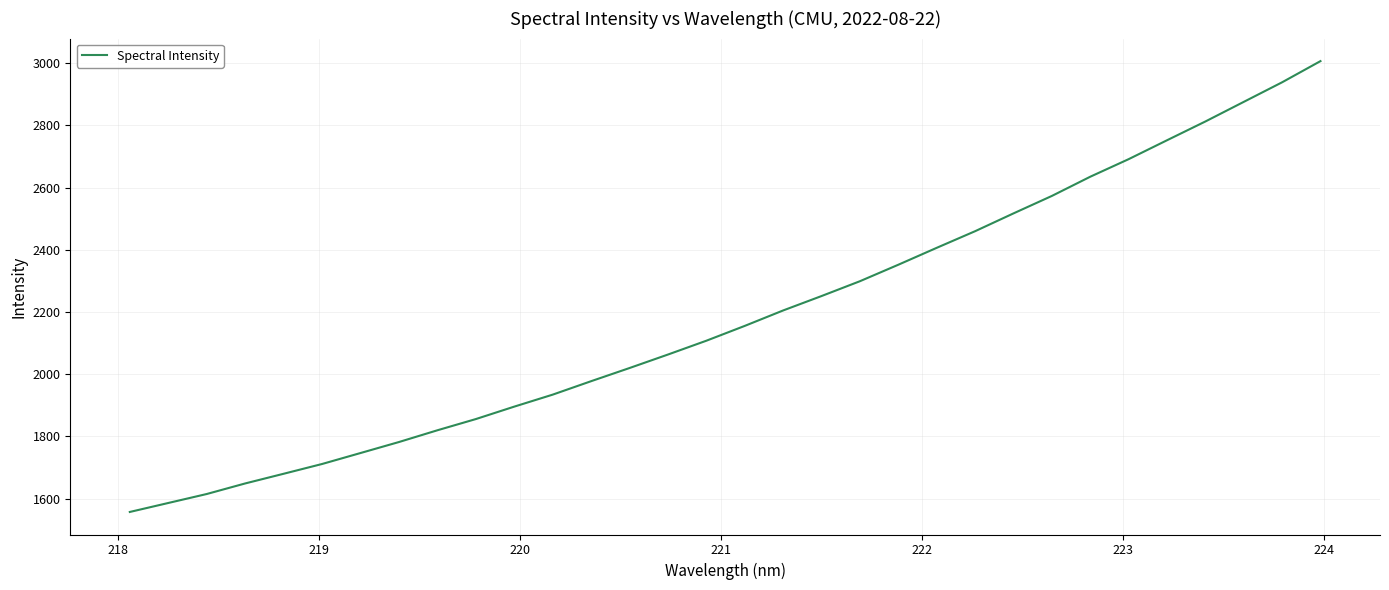

What is the difference between the second highest and second lowest values?

1351.8